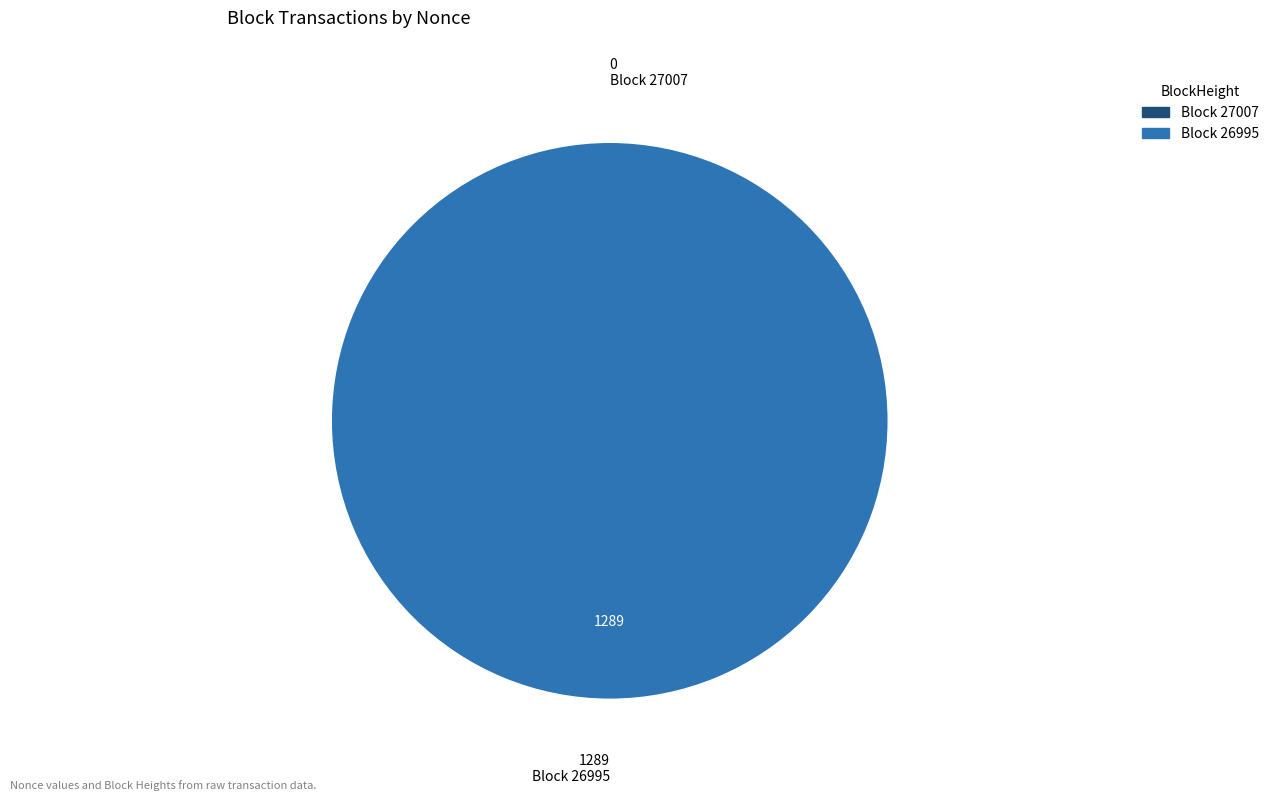

Which slice is the largest?

26995